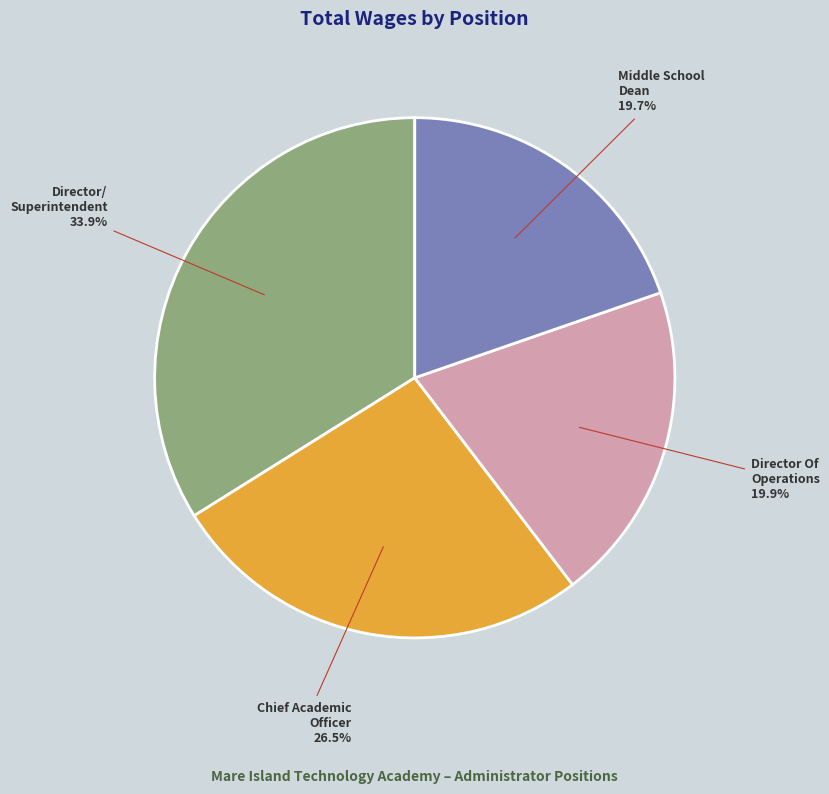

Is there any slice that represents more than half of the pie?

No